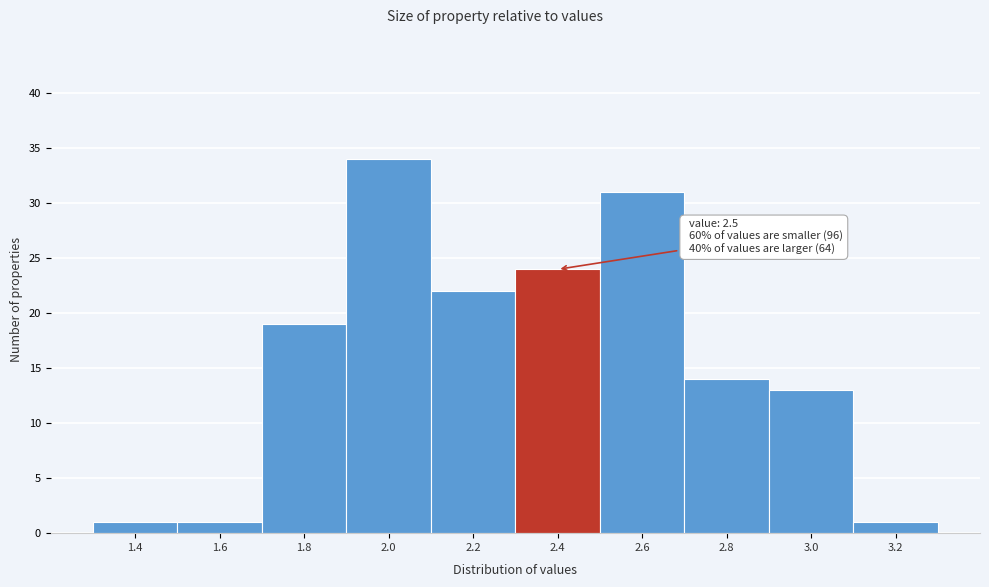

Reading left to right, transcribe all the data shown in this chart.

1.4=1	1.6=1	1.8=19	2.0=34	2.2=22	2.4=24	2.6=31	2.8=14	3.0=13	3.2=1